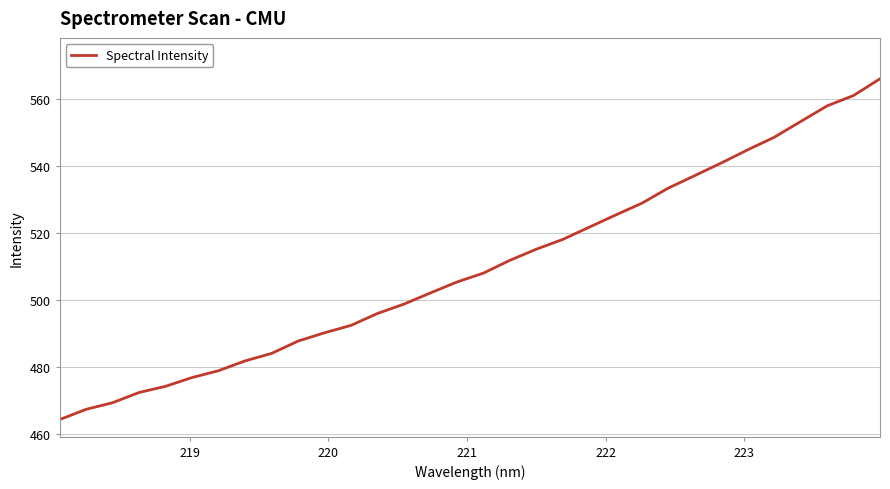

What is the minimum value shown in the chart?

464.2